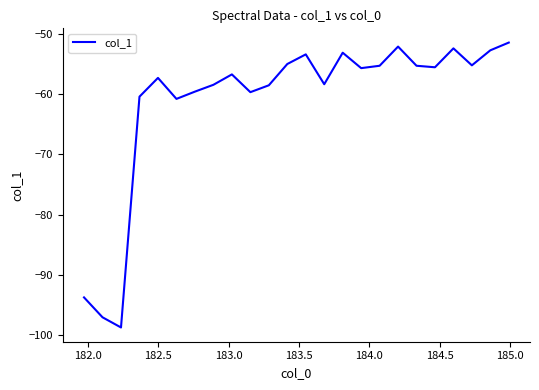

Does the chart display data point markers on the line(s)?

No